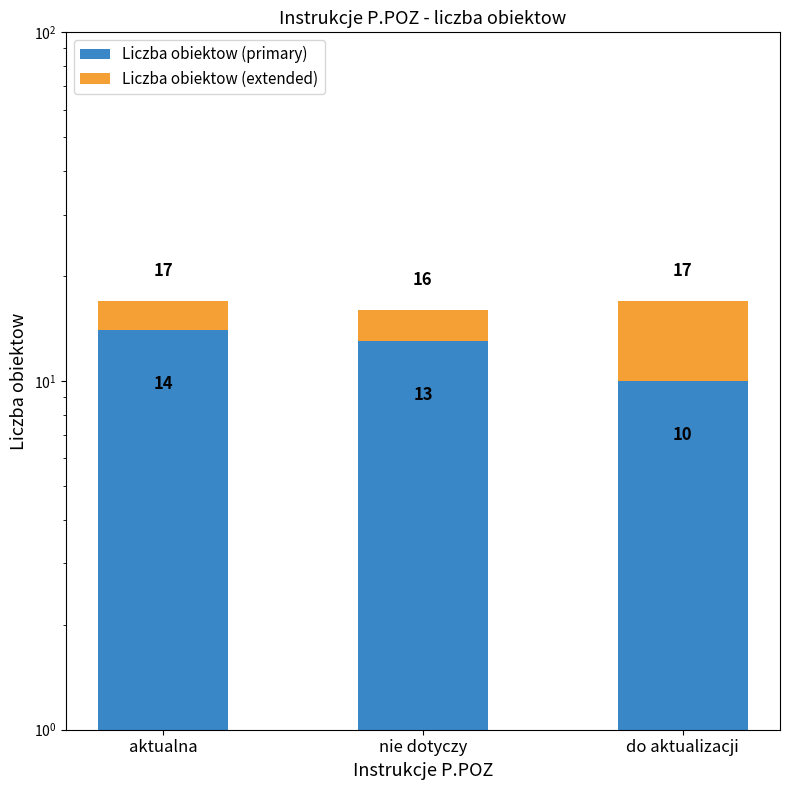

Reading left to right, transcribe all the data shown in this chart.

Liczba obiektow (primary): 14	13	10
Liczba obiektow (extended): 3	3	7